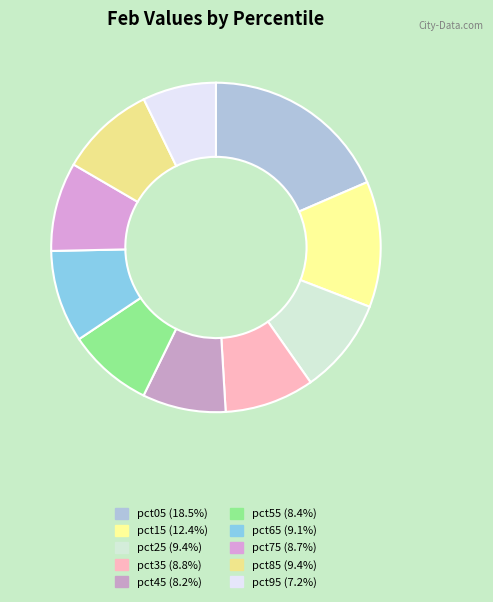

Is there a majority slice in this chart?

No